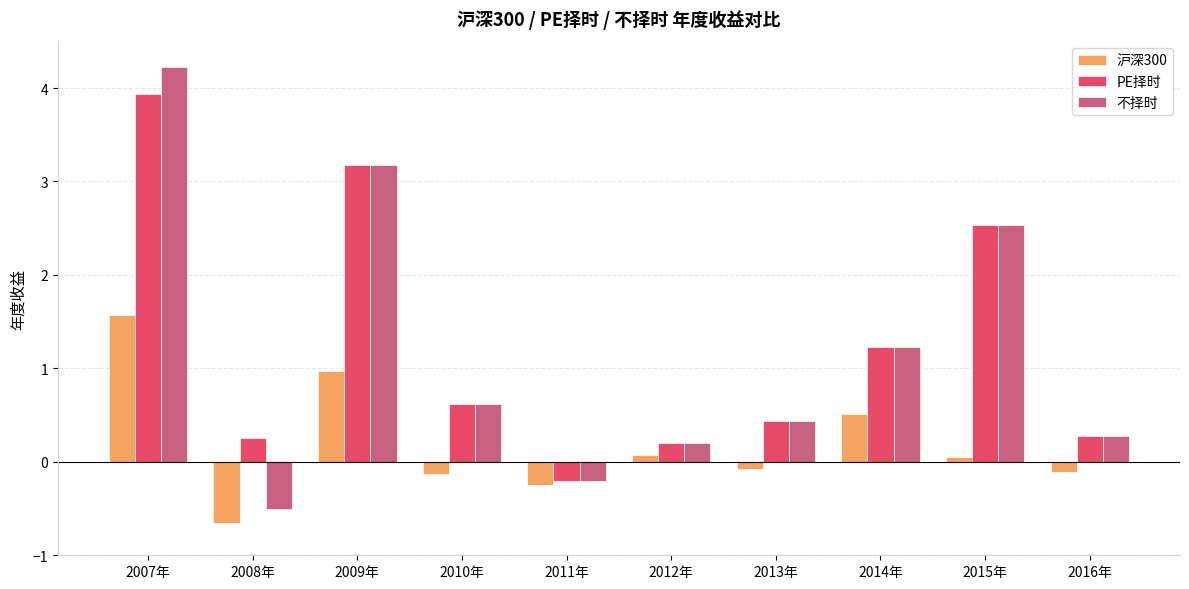

Rank the series by their maximum value, from lowest to highest.

沪深300, PE择时, 不择时